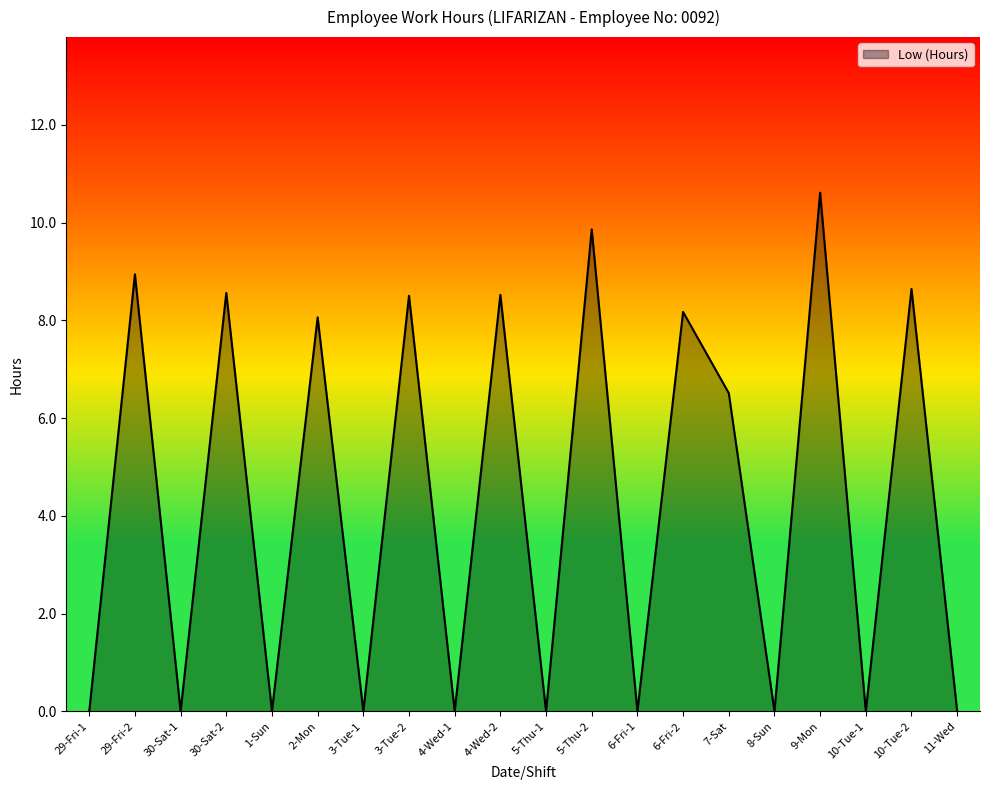

The value at 3-Tue-2 is 12.1. True or false?

False